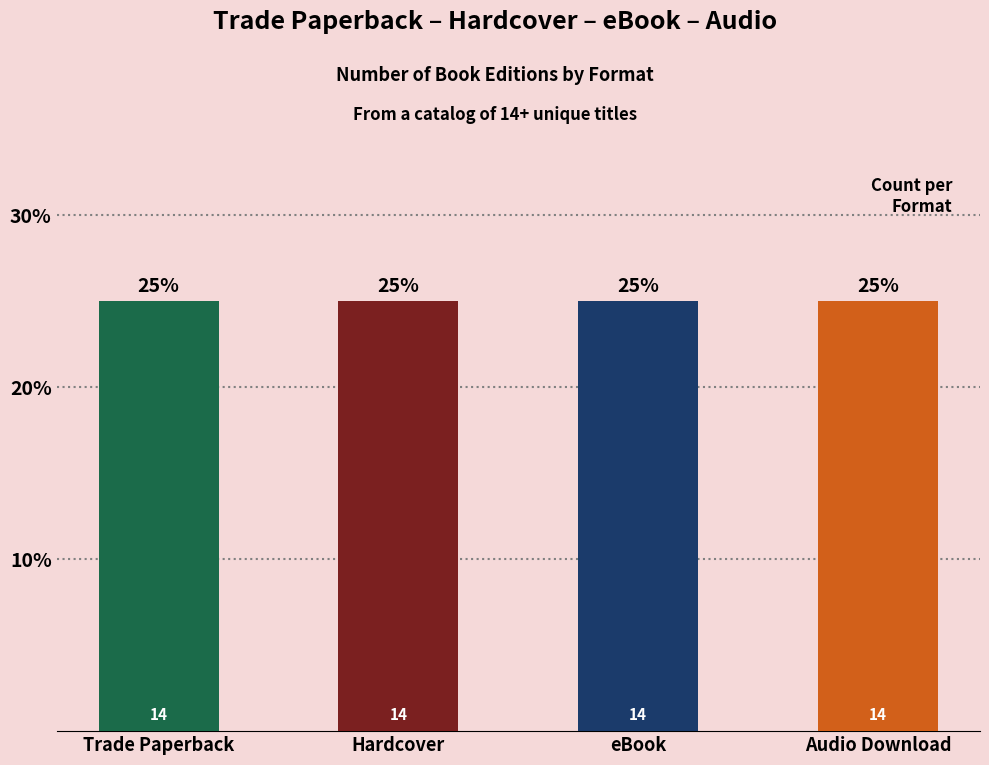

What is the value of the Audio Download bar at the 10th from the left?

14